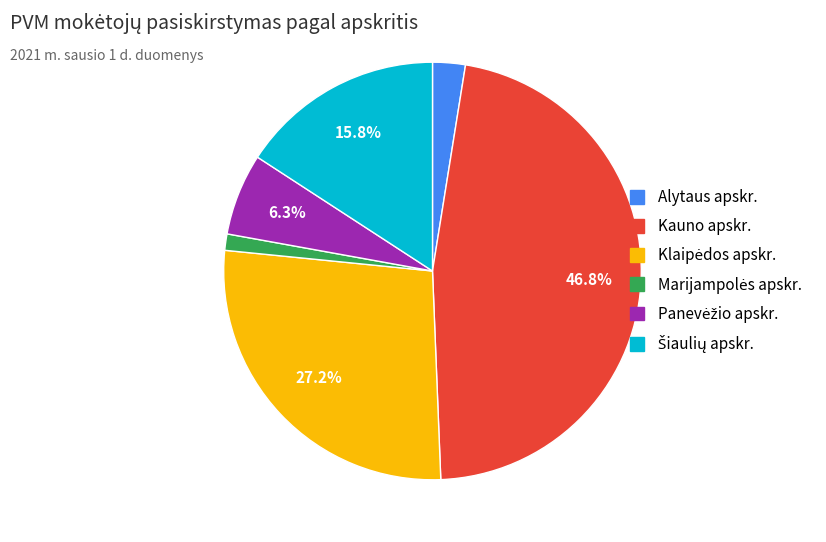

Which slice is the largest?

Kauno apskr.